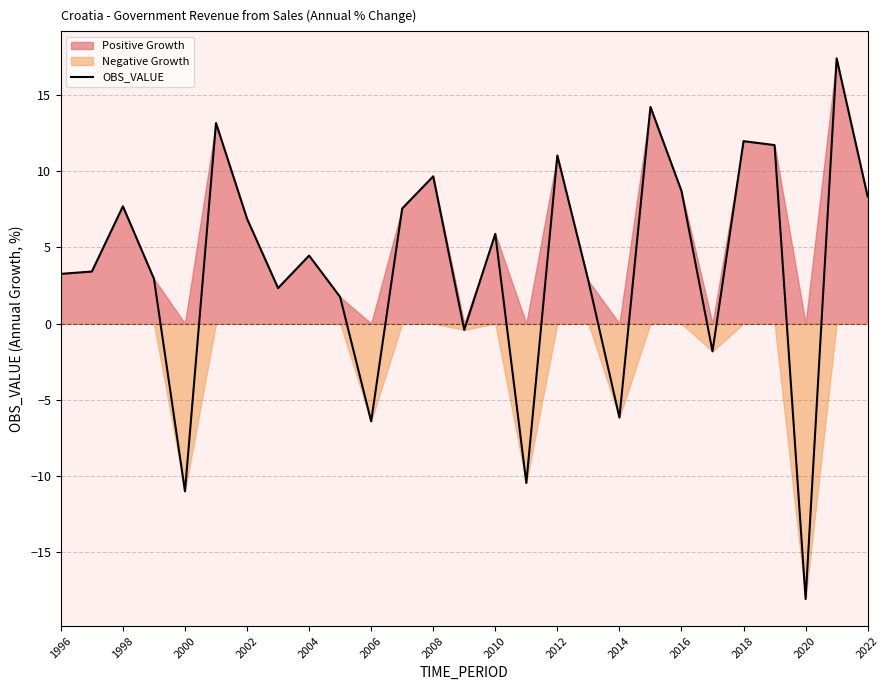

How many lines are shown in the chart?

1